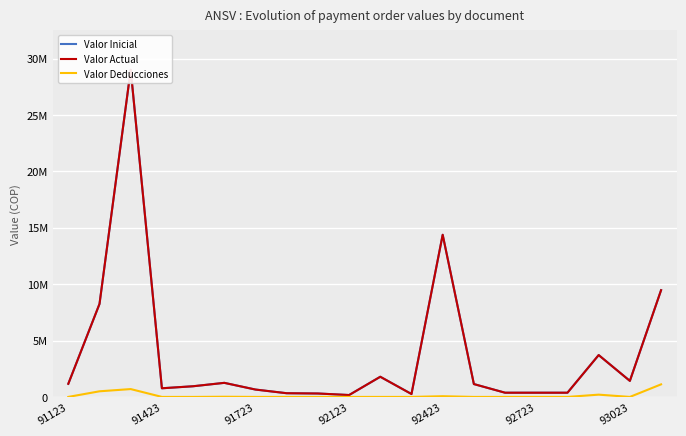

Reading left to right, what are all the values shown in this chart?

Valor Inicial: 1163397.0	8250000.0	29024380.0	766170.0	946170.0	1248000.0	652788.0	327390.0	303390.0	166435.0	1787730.0	256457.0	14383308.5	1139397.0	372814.0	372814.0	372814.0	3712112.0	1422050.0	9465998.0
Valor Actual: 1163397.0	8250000.0	29024380.0	766170.0	946170.0	1248000.0	652788.0	327390.0	303390.0	166435.0	1787730.0	256457.0	14383308.5	1139397.0	372814.0	372814.0	372814.0	3712112.0	1422050.0	9465998.0
Valor Deducciones: 0.0	498333.0	695122.0	0.0	0.0	15650.0	500.0	0.0	0.0	0.0	0.0	0.0	62340.0	0.0	0.0	0.0	0.0	201327.0	0.0	1113770.0